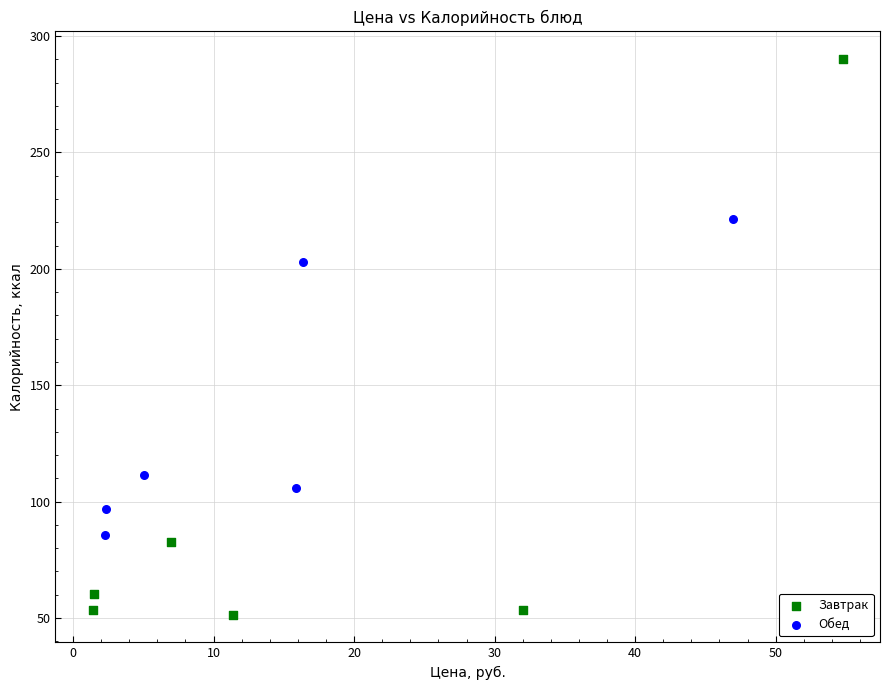

Which series reaches the maximum Y coordinate?

Завтрак